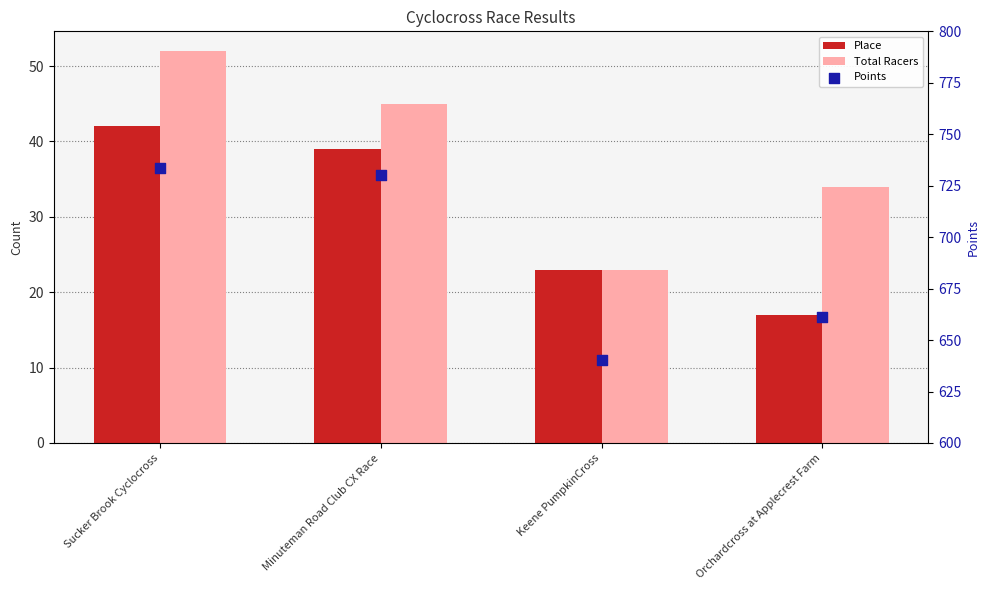

What is the total value across all series at Keene PumpkinCross?

686.1